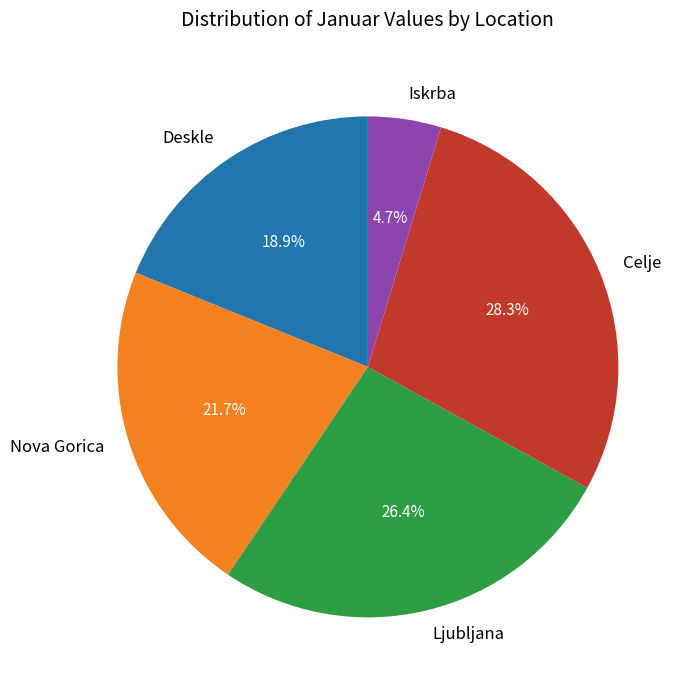

Between Deskle and Ljubljana, which is larger?

Ljubljana